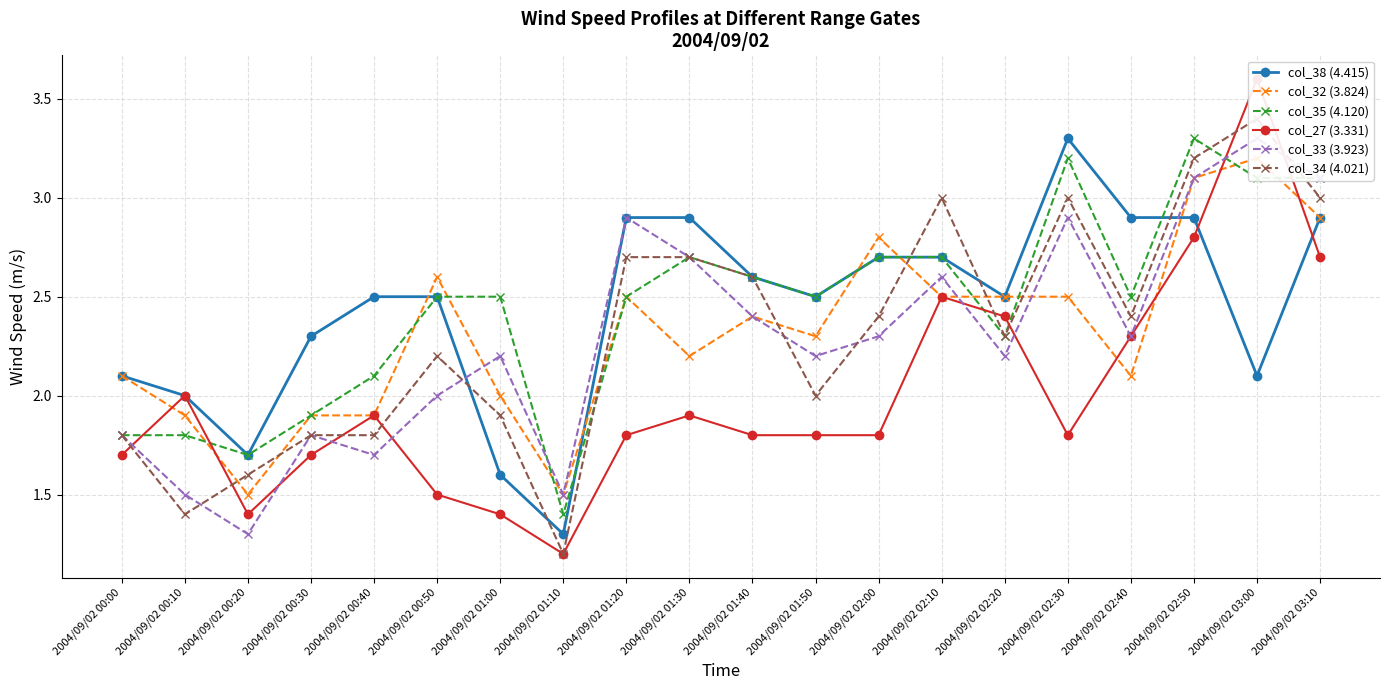

True or false: col_34 (4.021) has more than 1 interior local peaks.

True